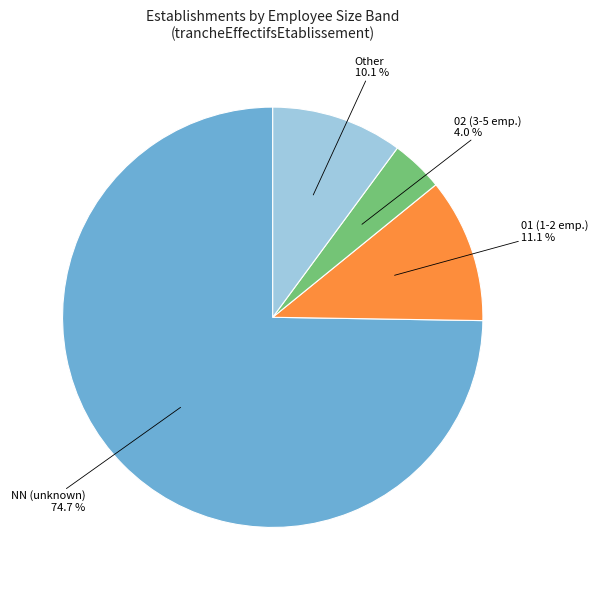

Is there any slice that represents more than half of the pie?

Yes